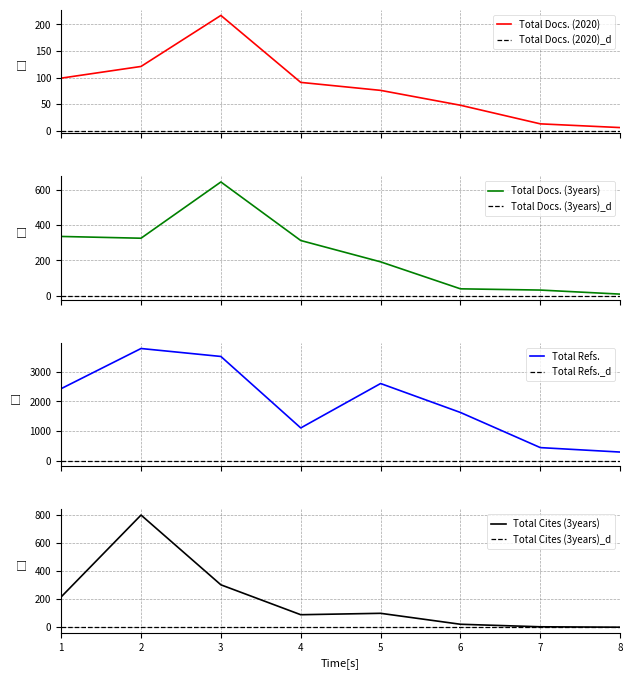

At which label is Total Docs. (2020) closest to 111?

2